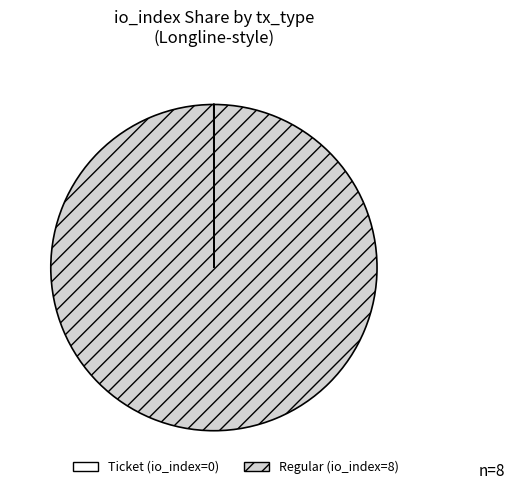

Is it true that Regular (io_index=8) is 100% of the pie?

True